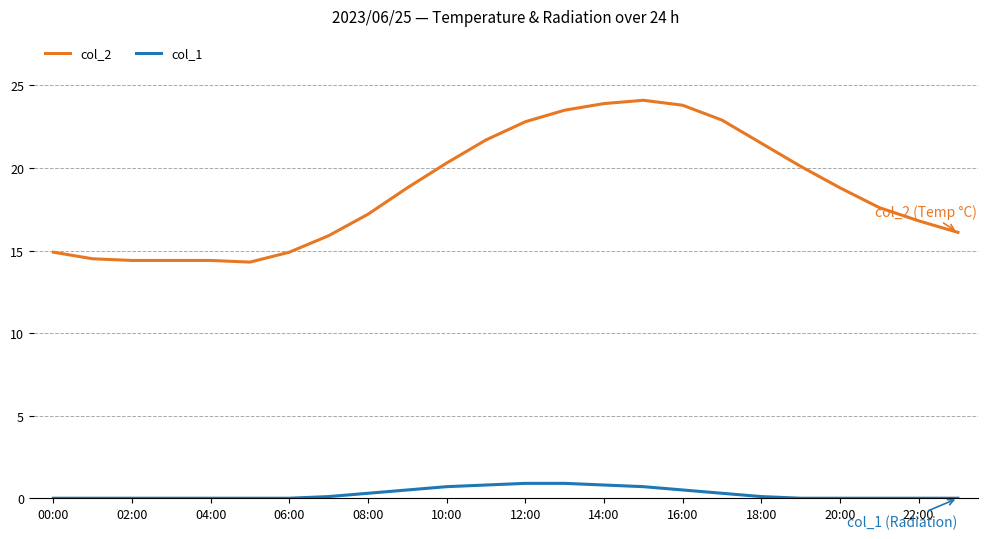

Which series has the widest spread of values?

col_2